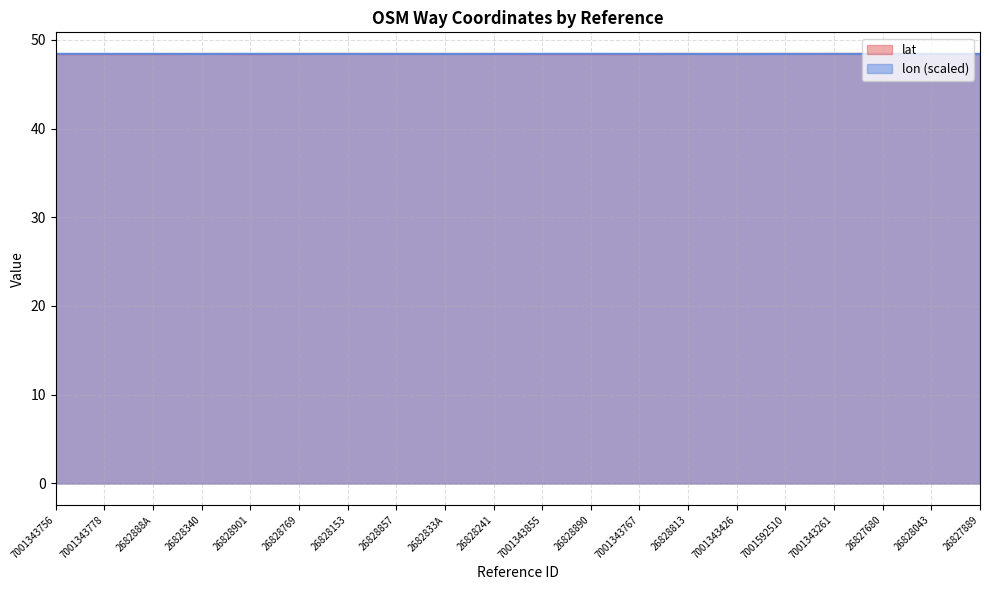

At 26828043, list the series in order from largest to smallest.

lon, lat